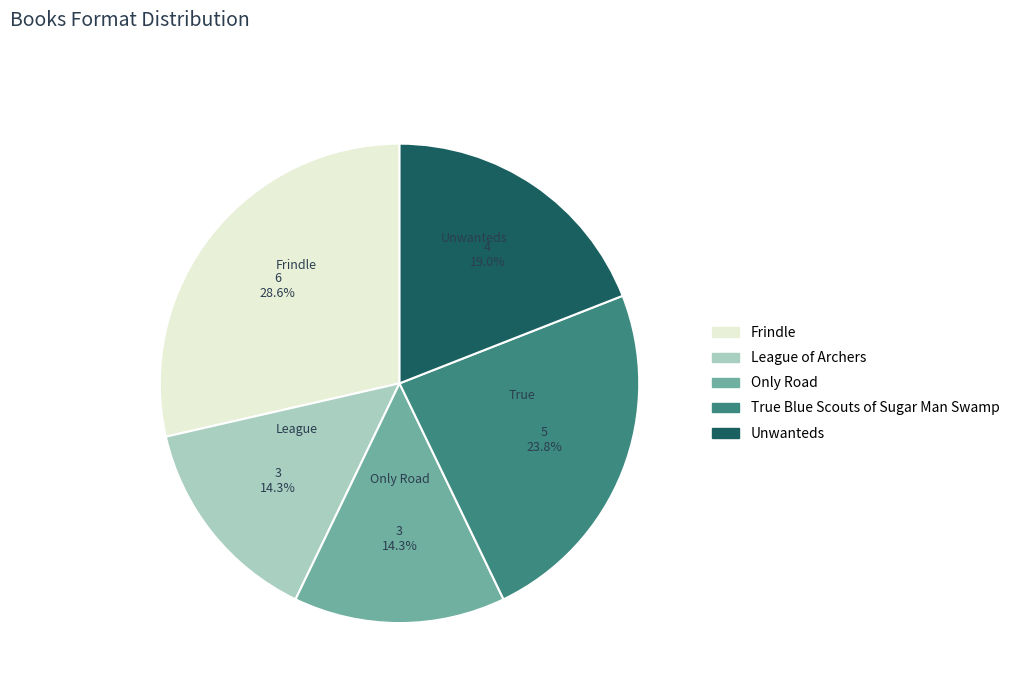

Approximately how many times larger is the value at Frindle compared to League of Archers?

2.0